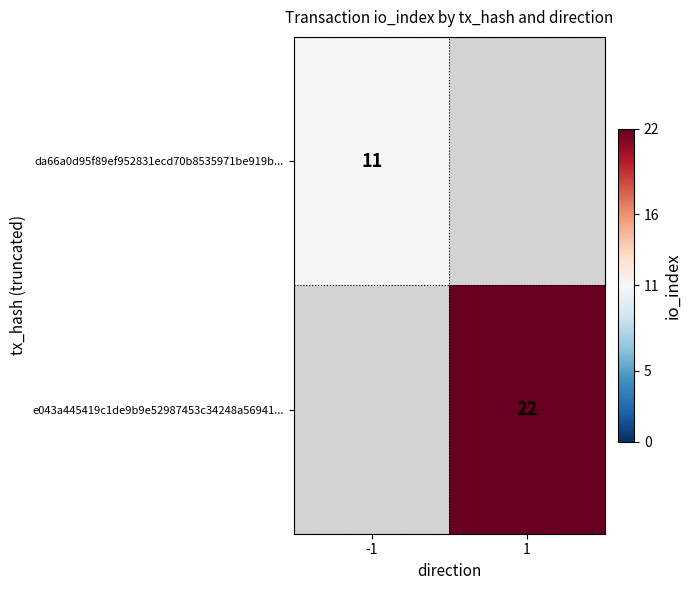

Is it true that e043a445419c1de9b9e52987453c34248a56941... equals 22 at 1?

True